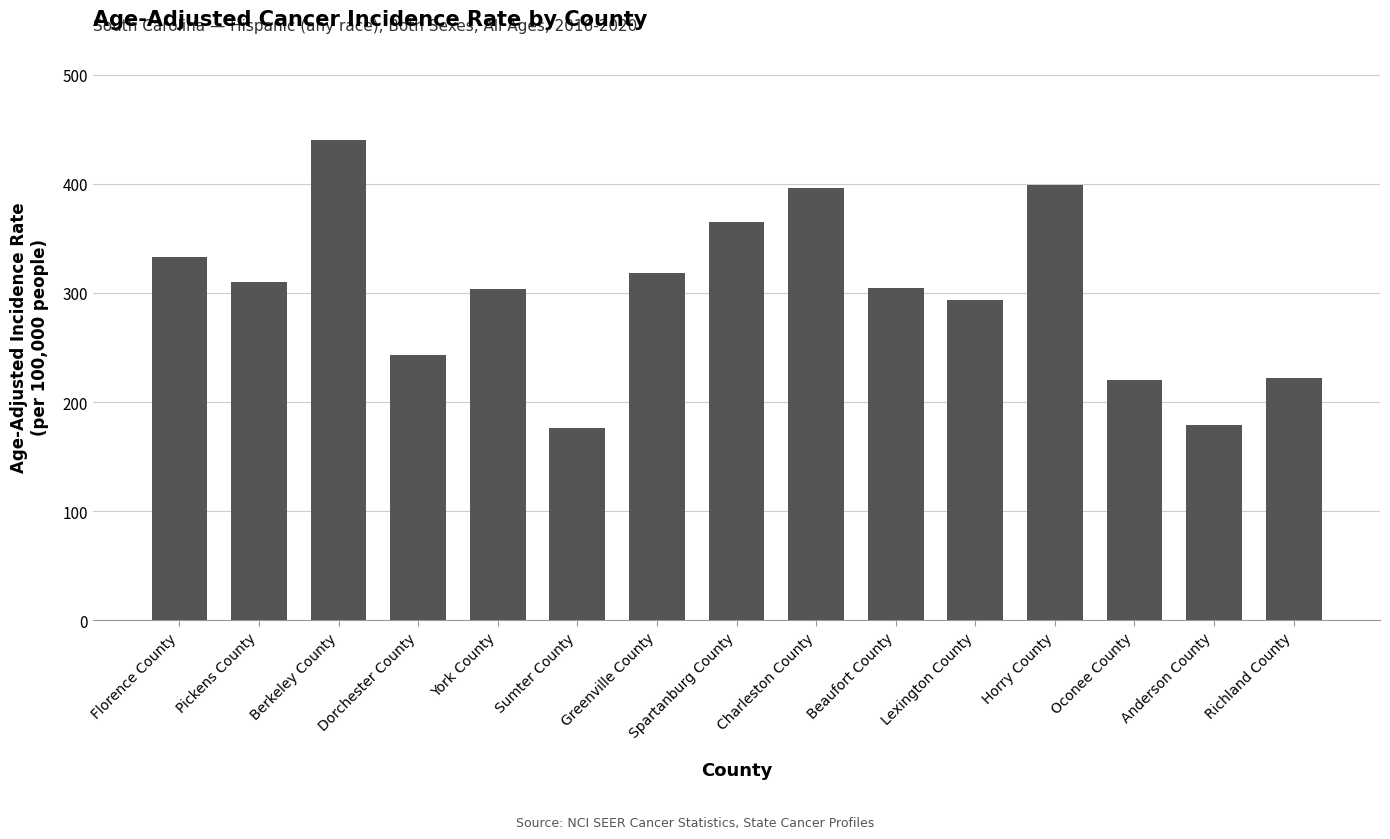

What value does the data have at Beaufort County?

304.8